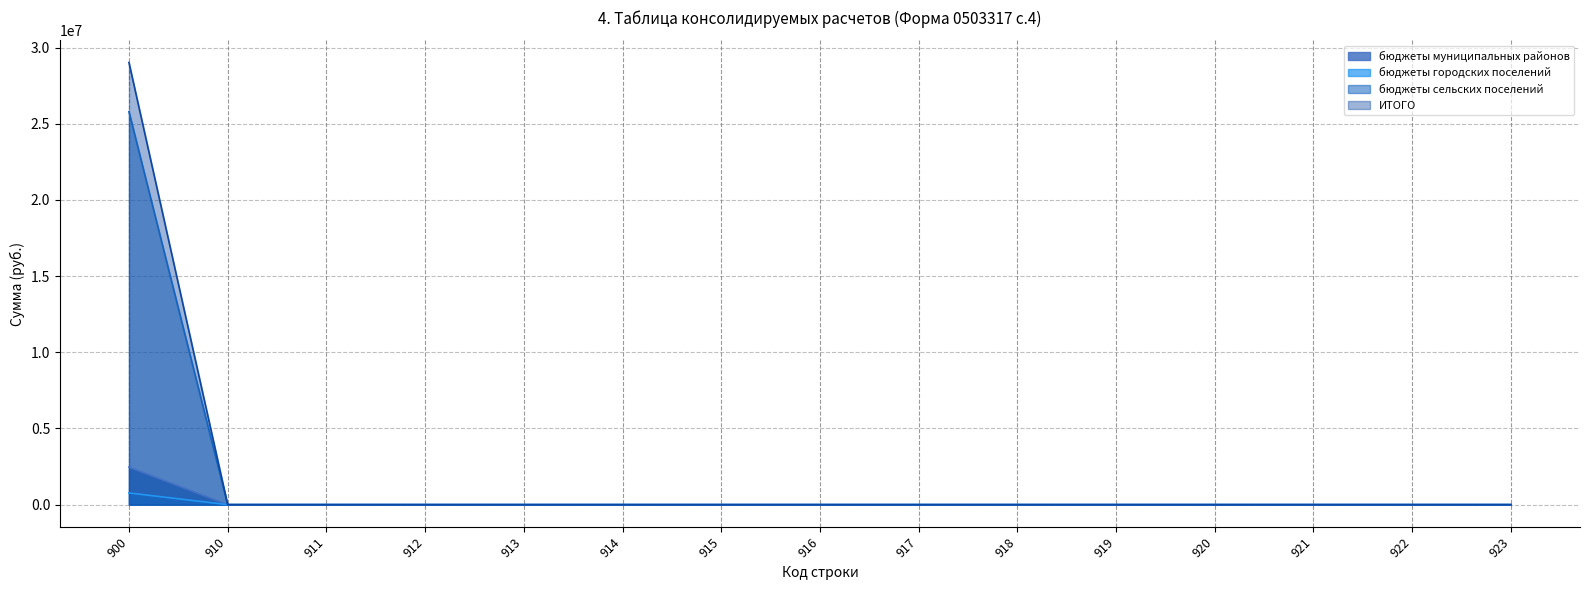

The ИТОГО series shows 17114431.2 at 917. True or false?

False